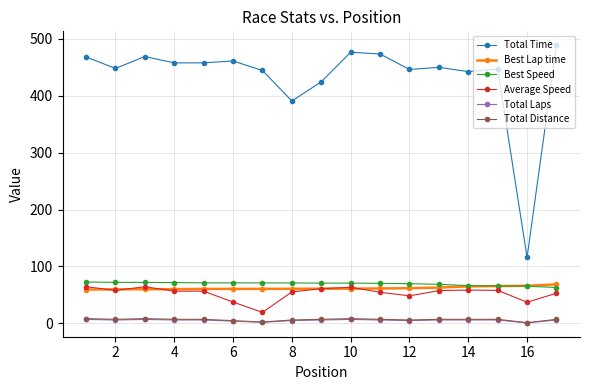

What is the value of the Best Speed point at the 4th from the left?

71.8